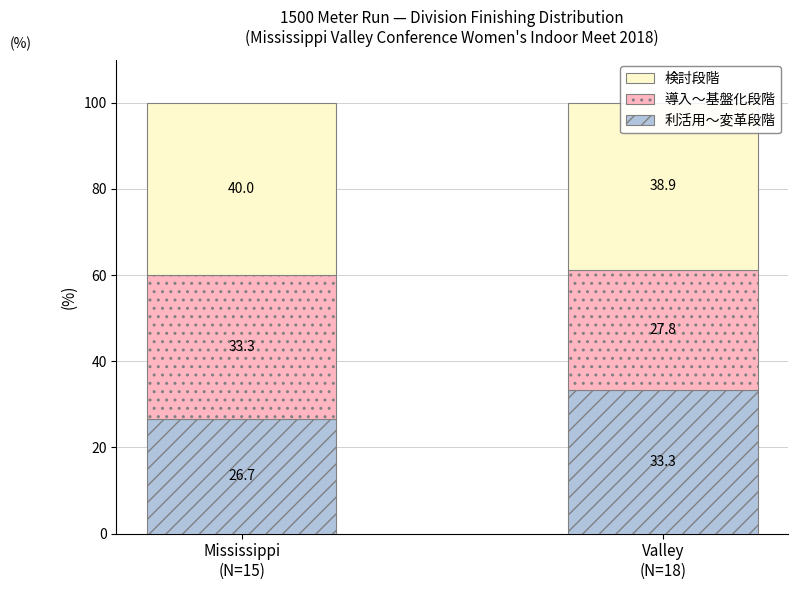

The 導入～基盤化段階 series shows 27.8 at Valley
(N=18). True or false?

True